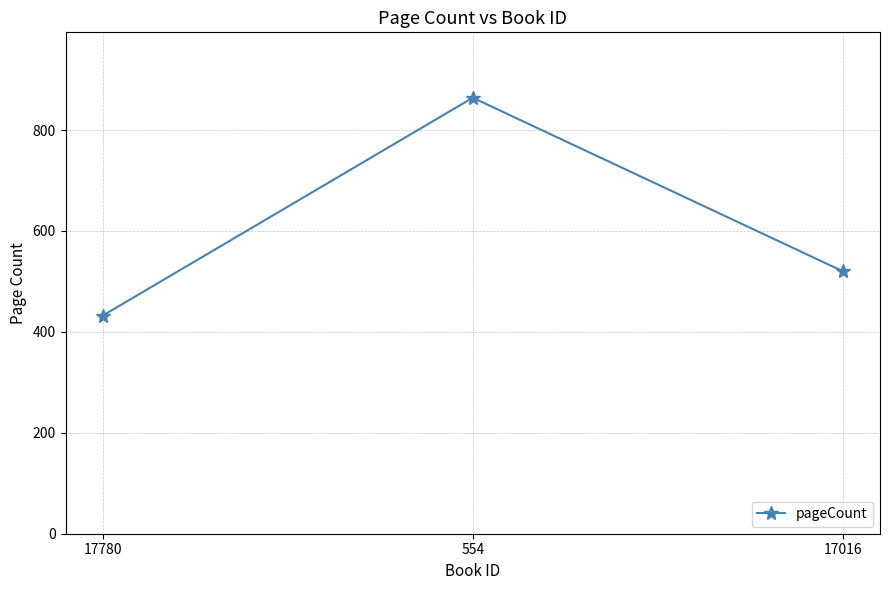

List the labels in order of value, smallest first.

17780, 17016, 554